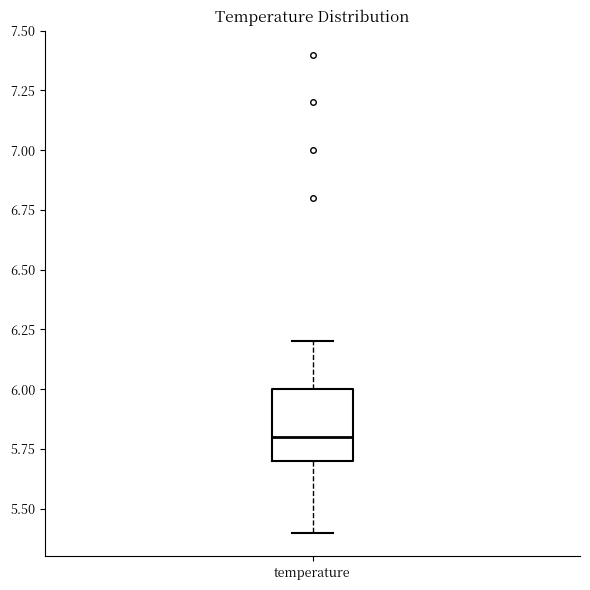

Read this box plot against the y-axis: the position of the median line, the range covered by the box, and the ends of both whiskers. The values are not printed on the chart, so give them approximately, as read against the axis.

median 5.8, box 5.7 to 6.0, whiskers 5.4 to 6.2